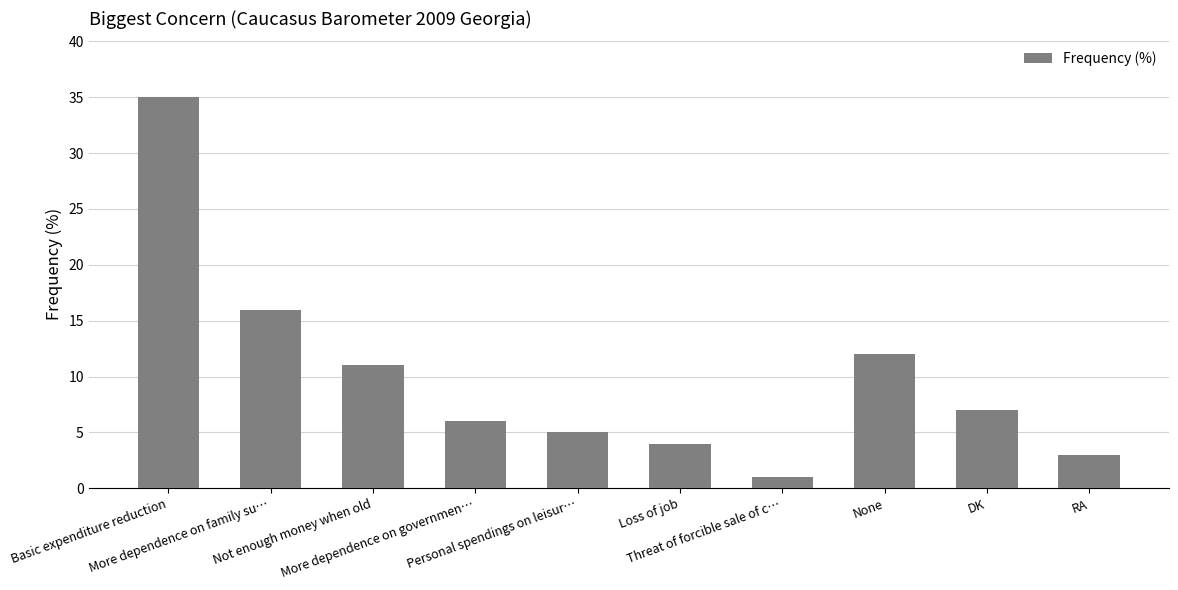

Is it true that the value at None is 19?

False